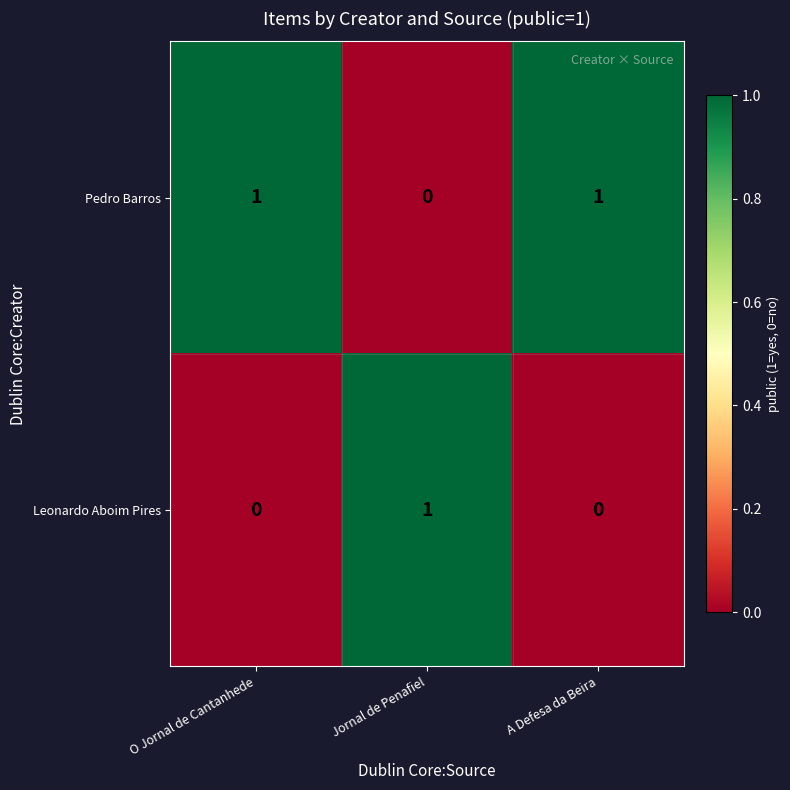

List the series in order of their overall mean, highest first.

Pedro Barros, Leonardo Aboim Pires